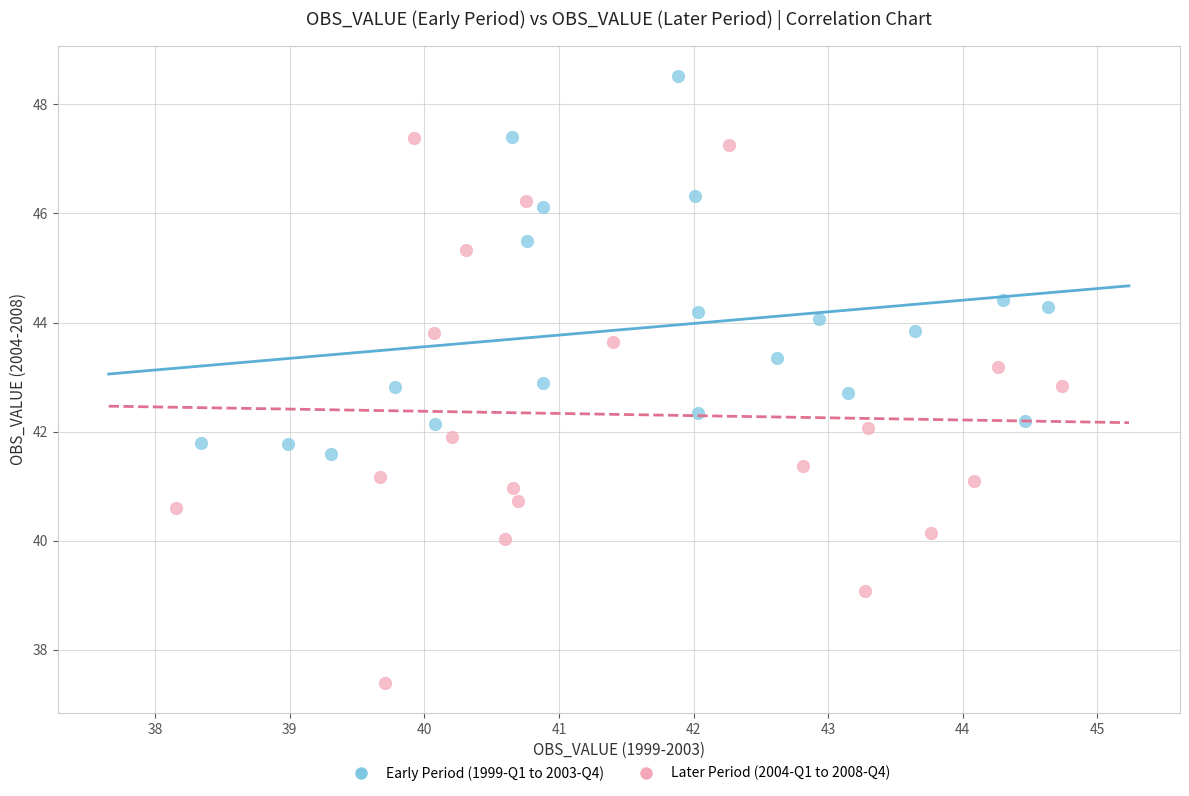

Which series reaches the minimum Y coordinate?

Later Period (2004-Q1 to 2008-Q4)